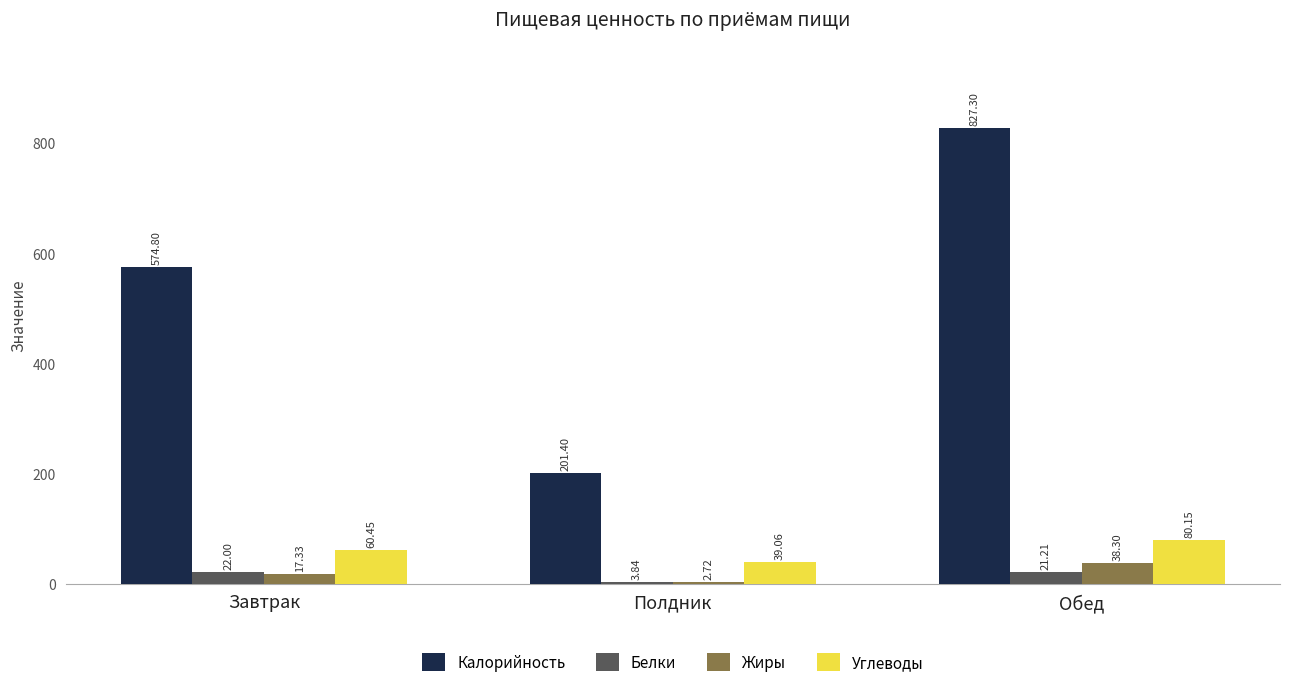

Which label corresponds to the largest value in the chart?

Обед